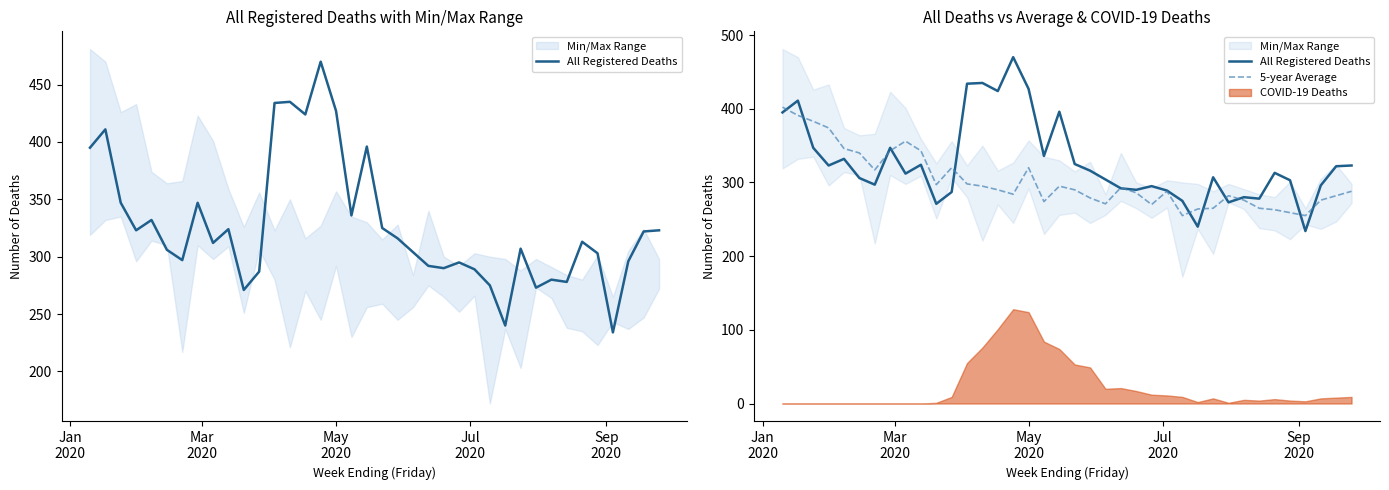

What is the average value of the All Registered Deaths series?

327.1